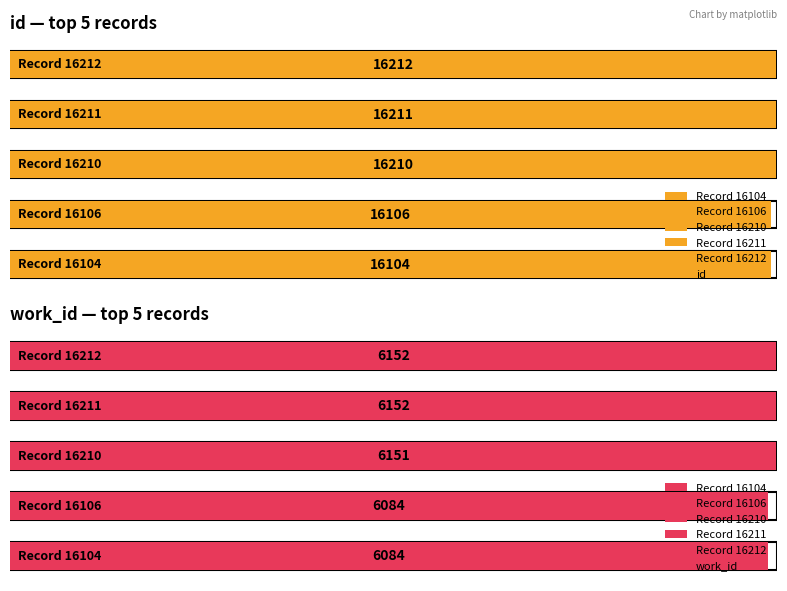

Rank the series by their maximum value, from lowest to highest.

work_id, id